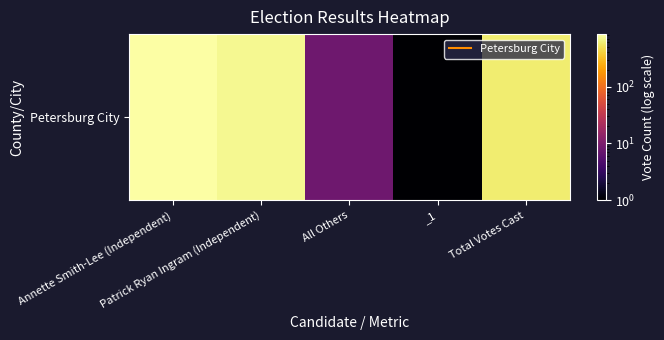

Which has a higher value, Annette Smith-Lee (Independent) or _1?

Annette Smith-Lee (Independent)